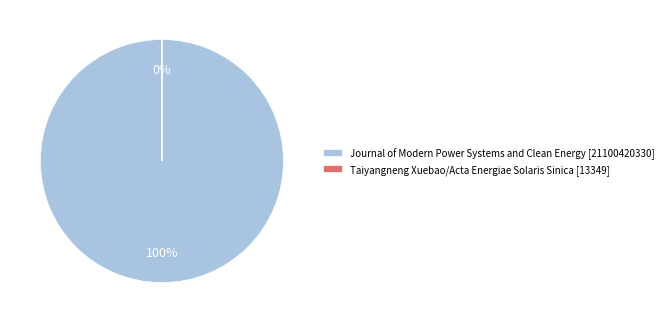

Rank the categories by value from lowest to highest.

Taiyangneng Xuebao/Acta Energiae Solaris Sinica, Journal of Modern Power Systems and Clean Energy